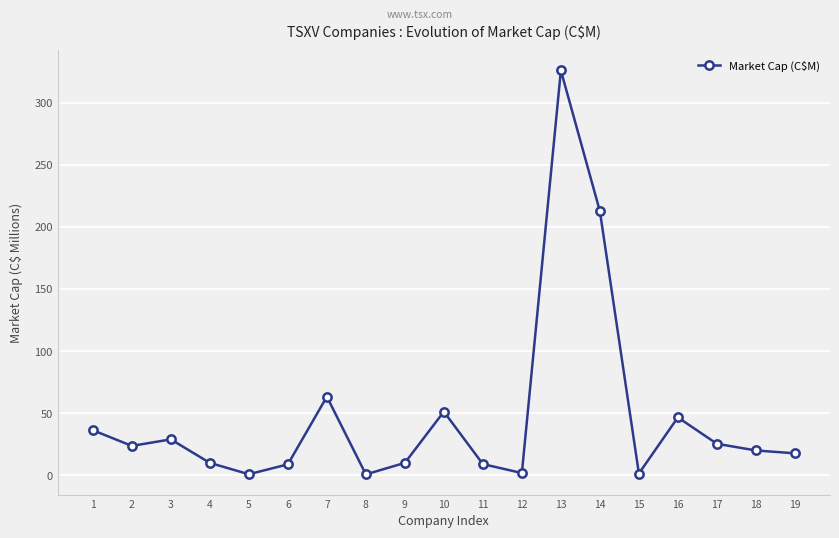

What is the ratio of the value at 7 to the value at 9?

6.3